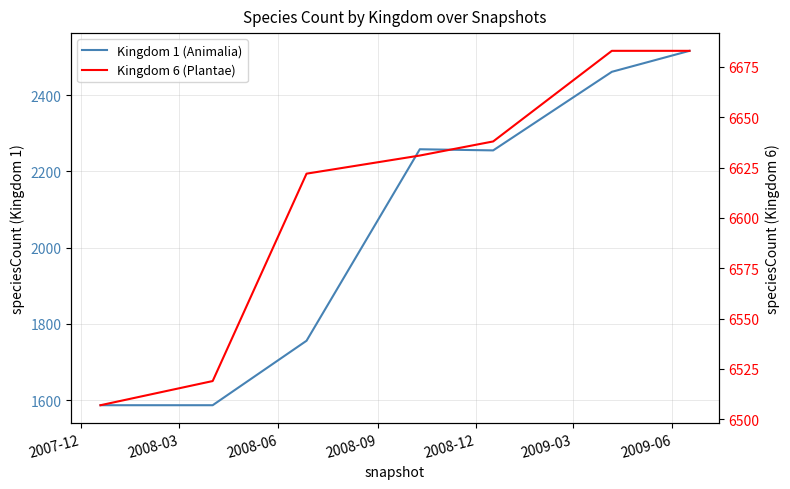

Reading left to right, transcribe all the data shown in this chart.

Kingdom 1 (Animalia): 1587	1587	1756	2258	2255	2461	2516
Kingdom 6 (Plantae): 6507	6519	6622	6631	6638	6683	6683